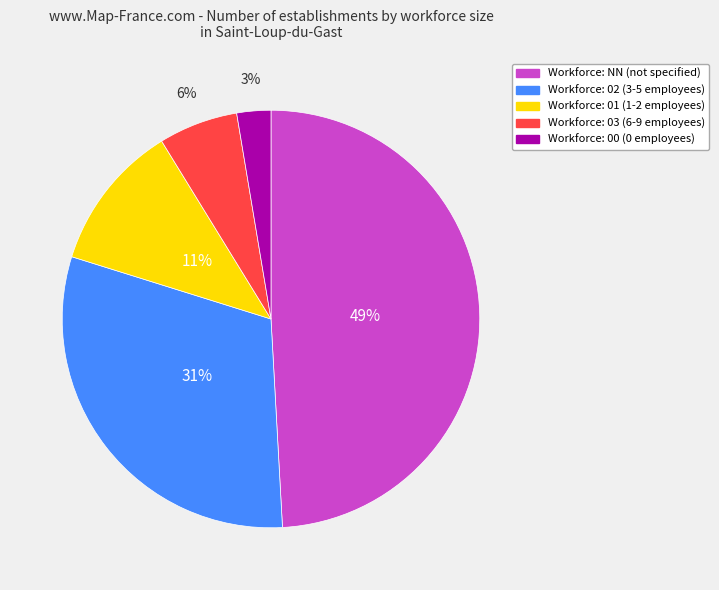

Does any single category account for the majority?

No